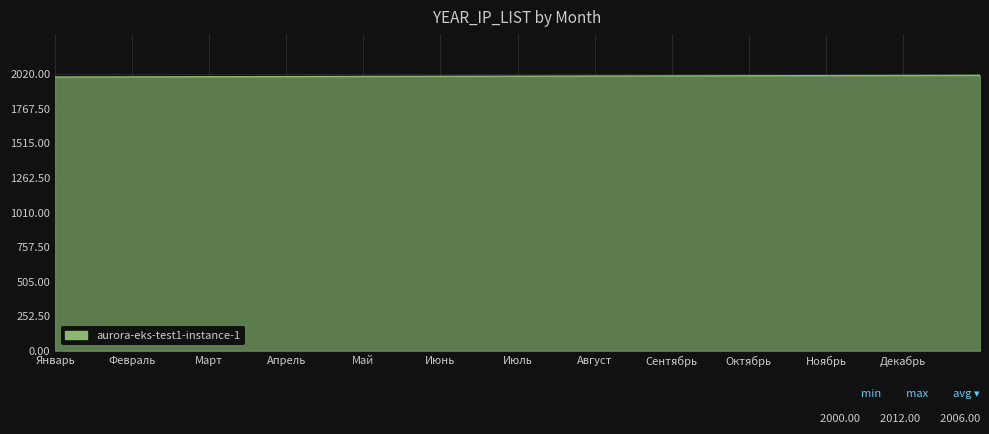

What is the minimum value shown in the chart?

2000